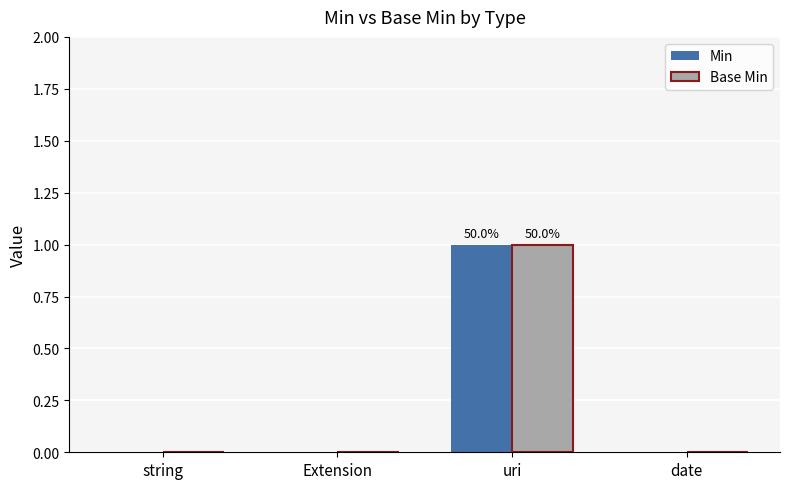

Is it true that Min equals 0 at Extension?

True